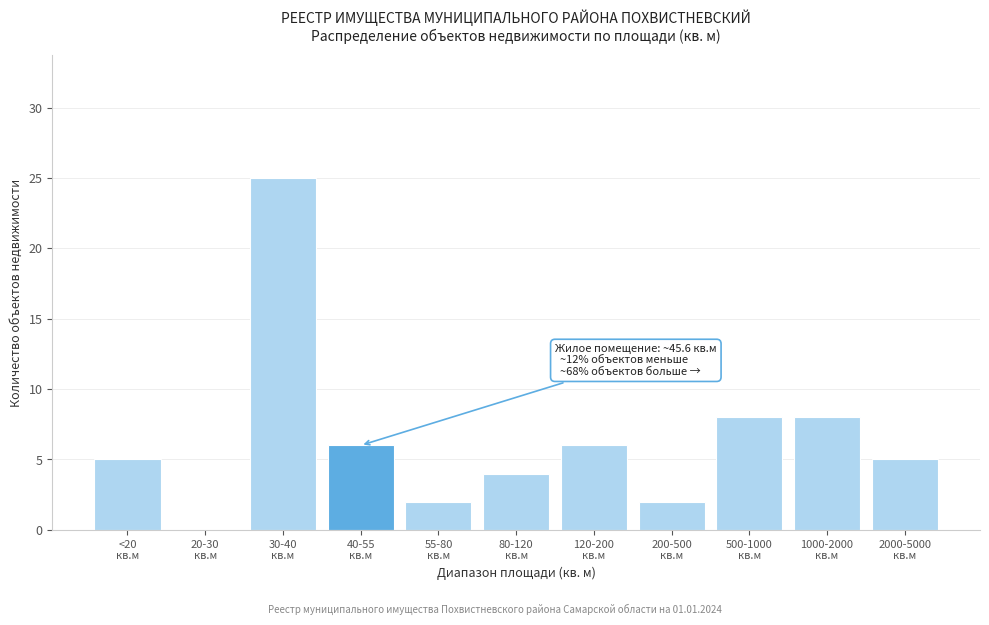

What is the greatest value displayed?

25